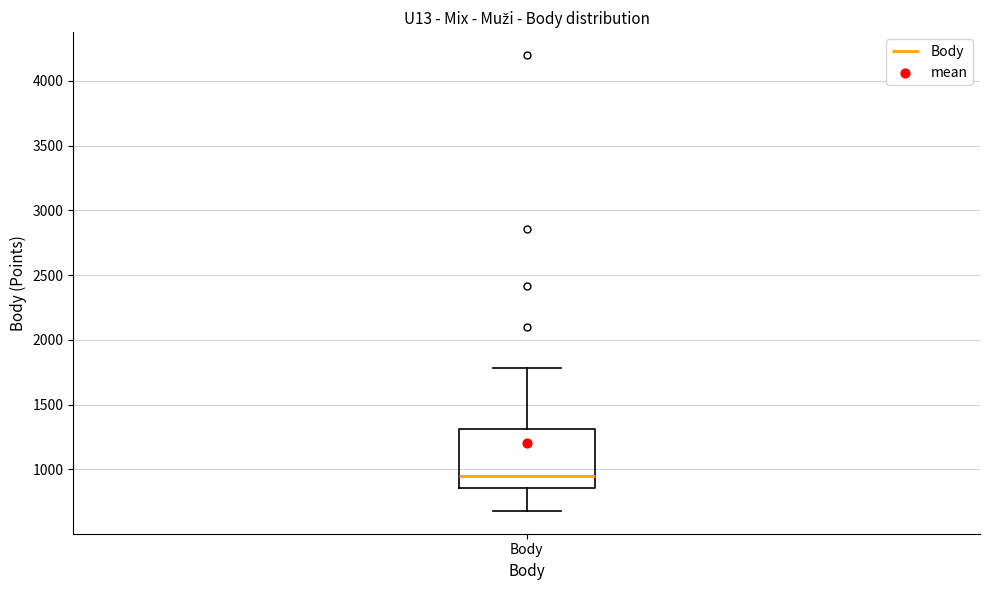

Read this box plot against the y-axis: the position of the median line, the range covered by the box, and the ends of both whiskers. The values are not printed on the chart, so give them approximately, as read against the axis.

median 950, box 850 to 1300, whiskers 700 to 1800